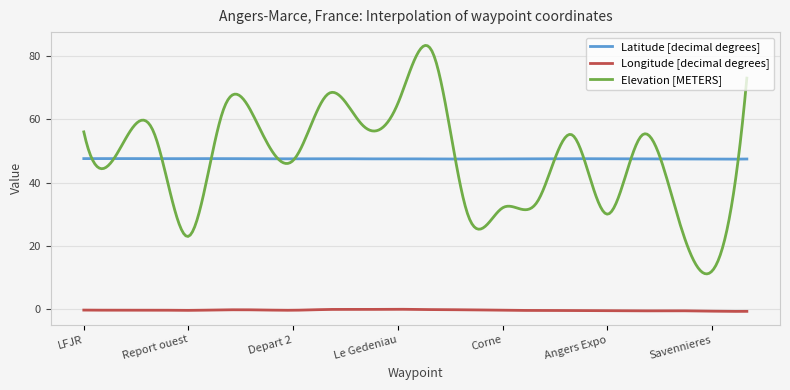

Which series has the widest spread of values?

Elevation [METERS]